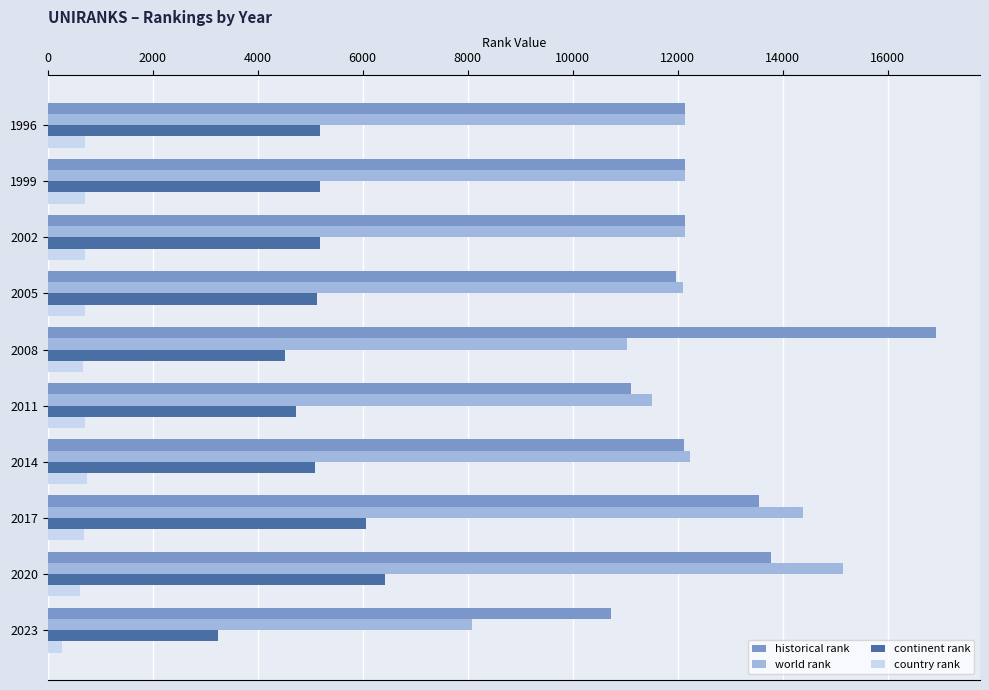

What is the difference between the second highest and minimum values in the country rank series?

437